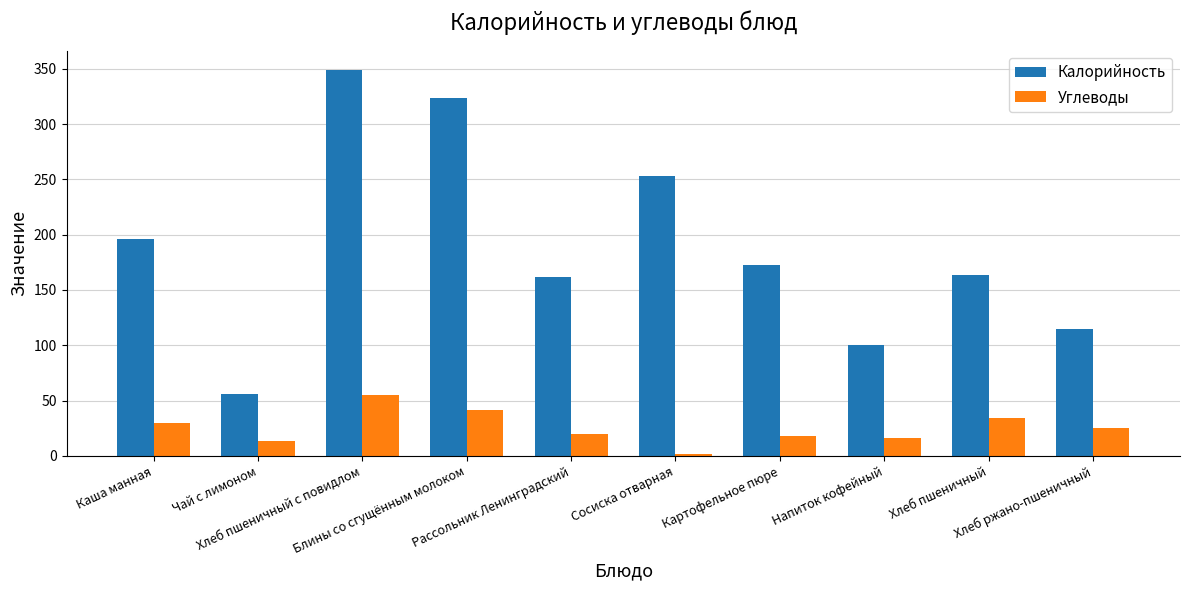

How many data points in Калорийность are less than 172?

5